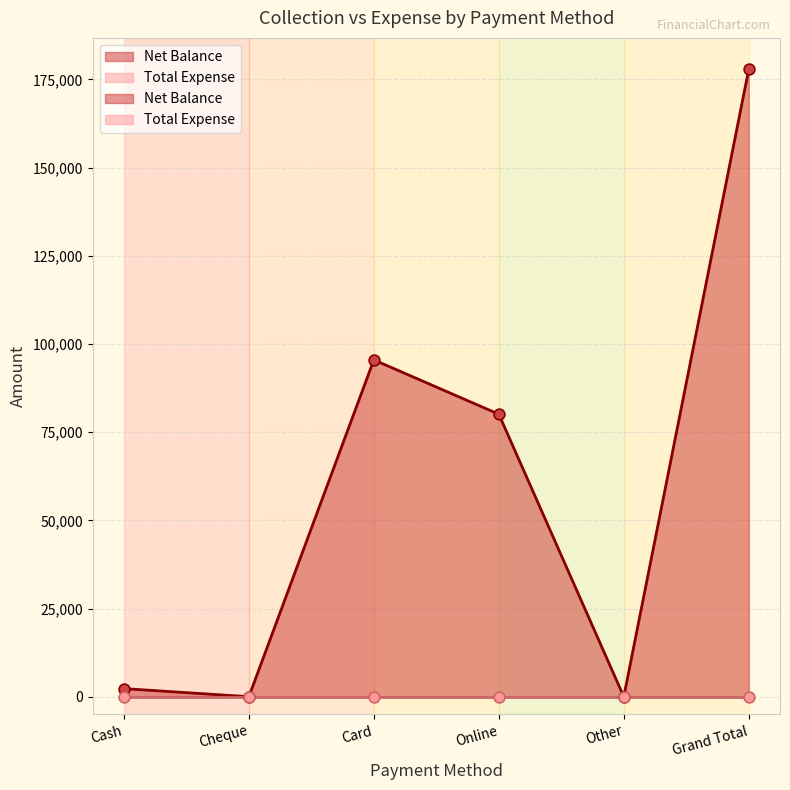

What is the change in value from Cash to Other?

-2300